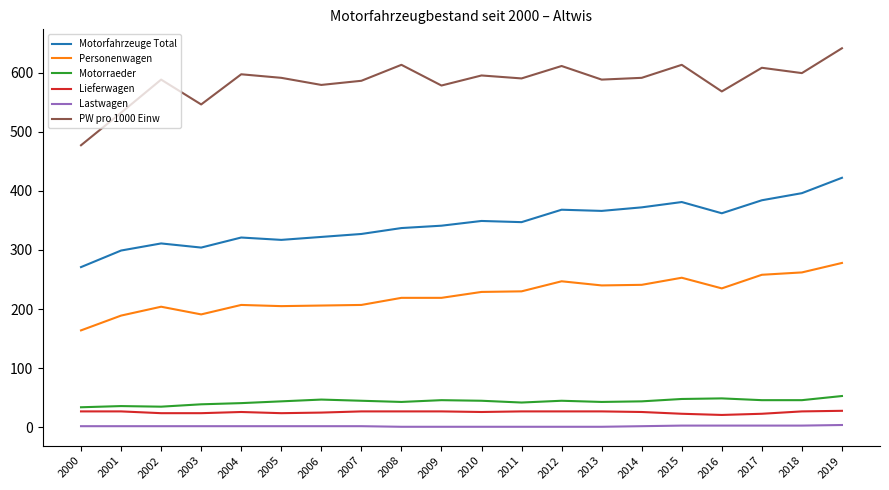

At which category does the chart reach its peak across all series?

2019